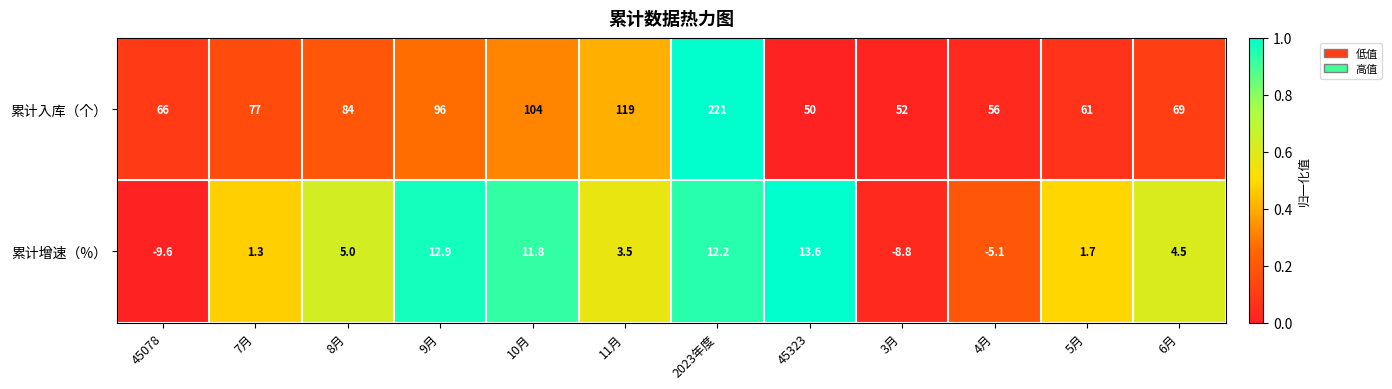

Reading left to right, list all the values displayed in this chart.

累计入库（个）: 45078=66.0	7月=77.0	8月=84.0	9月=96.0	10月=104.0	11月=119.0	2023年度=221.0	45323=50.0	3月=52.0	4月=56.0	5月=61.0	6月=69.0
累计增速（%）: 45078=-9.6	7月=1.3	8月=5.0	9月=12.9	10月=11.8	11月=3.5	2023年度=12.2	45323=13.6	3月=-8.8	4月=-5.1	5月=1.7	6月=4.5